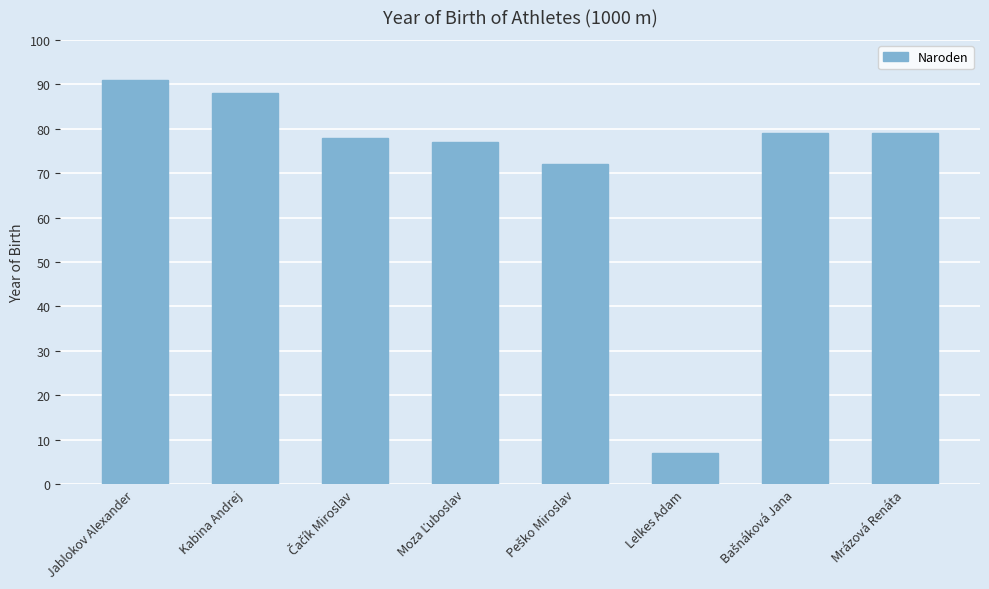

True or false: the data shows 88 at Kabina Andrej.

True